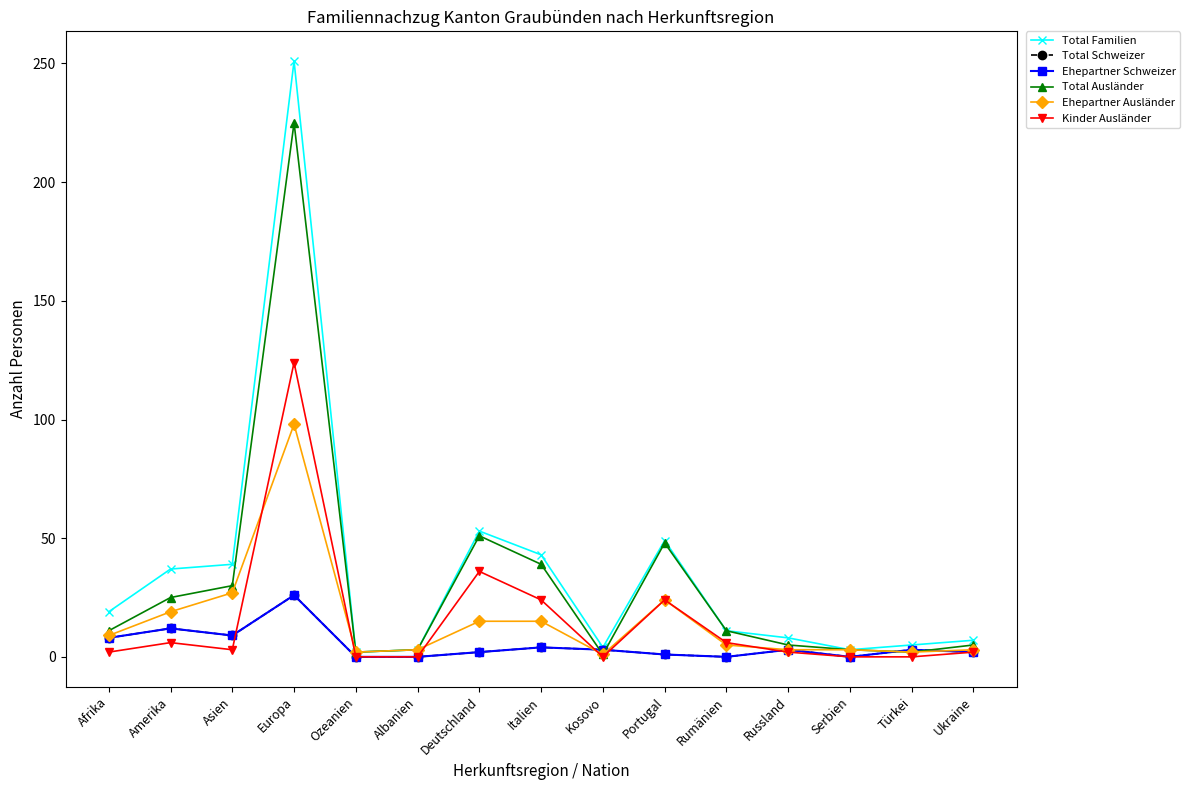

Does the chart have visible grid lines?

No